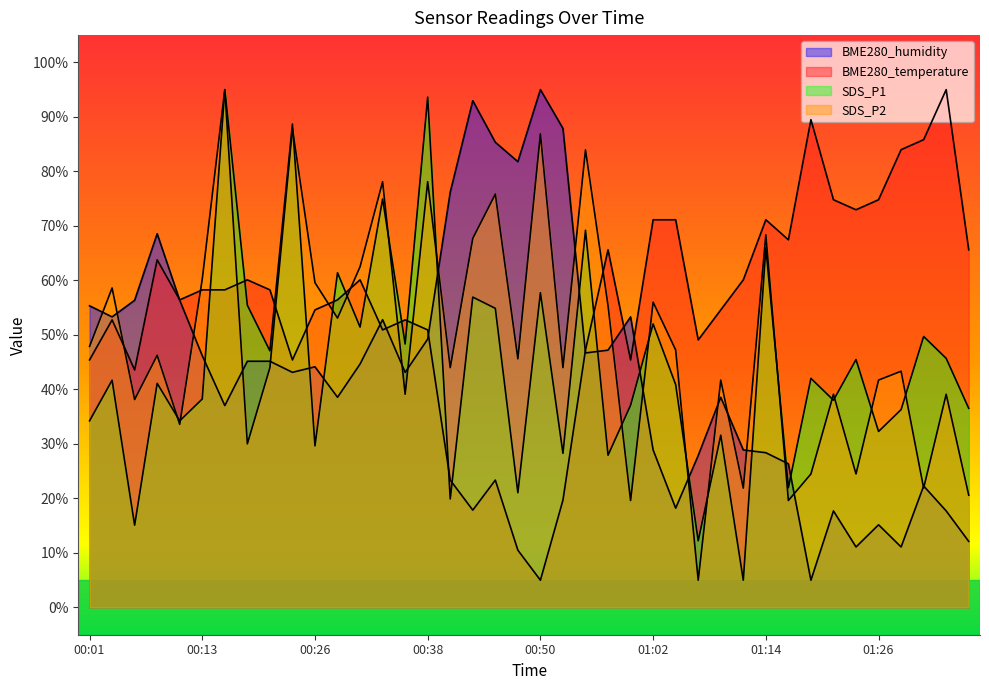

What is the value of the BME280_humidity point at the 22nd from the left?

87.9